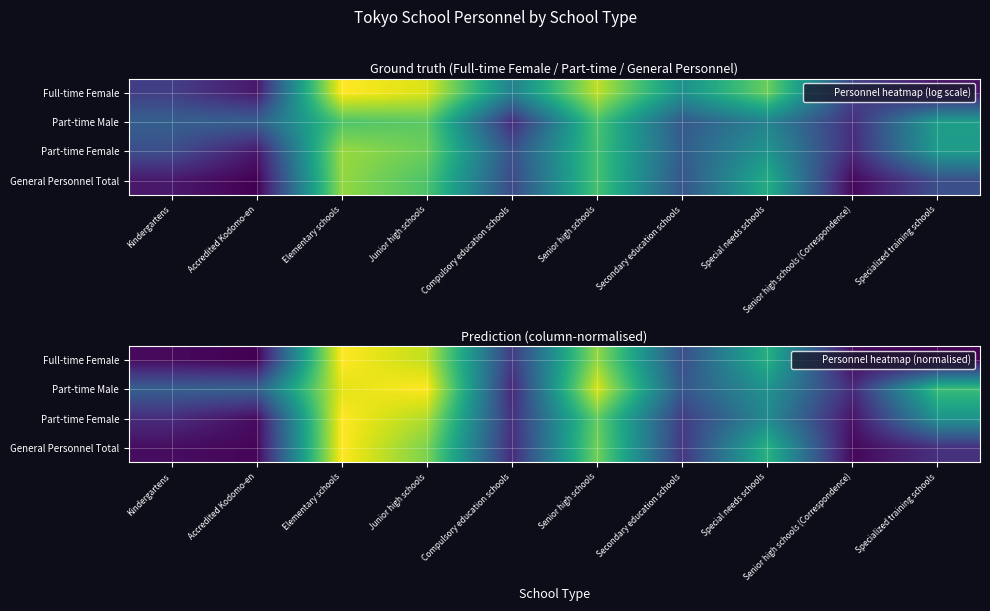

At which label does Part-time Male first exceed 2?

Elementary schools